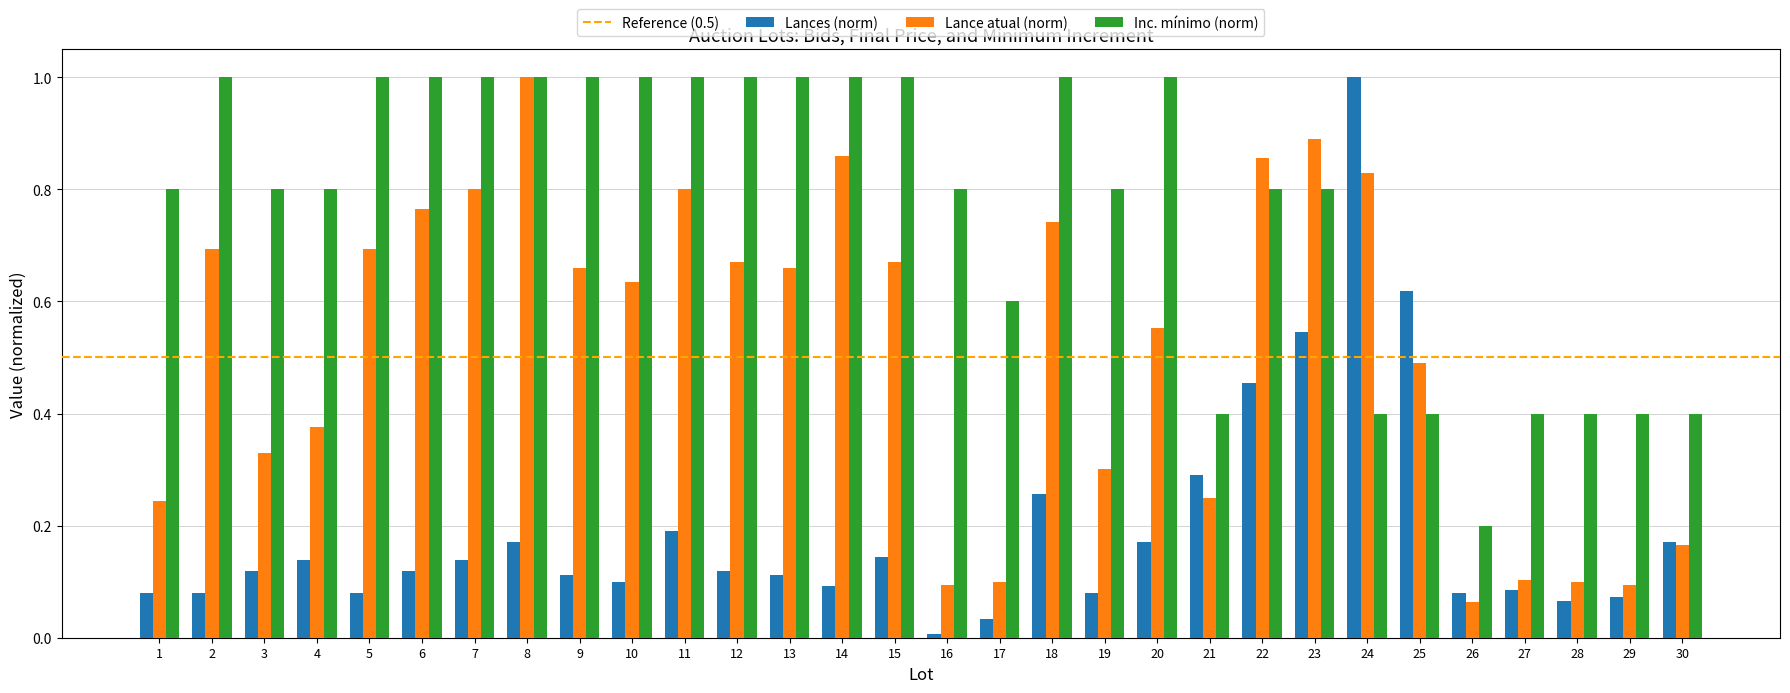

What is the maximum value shown in the chart?

1.0